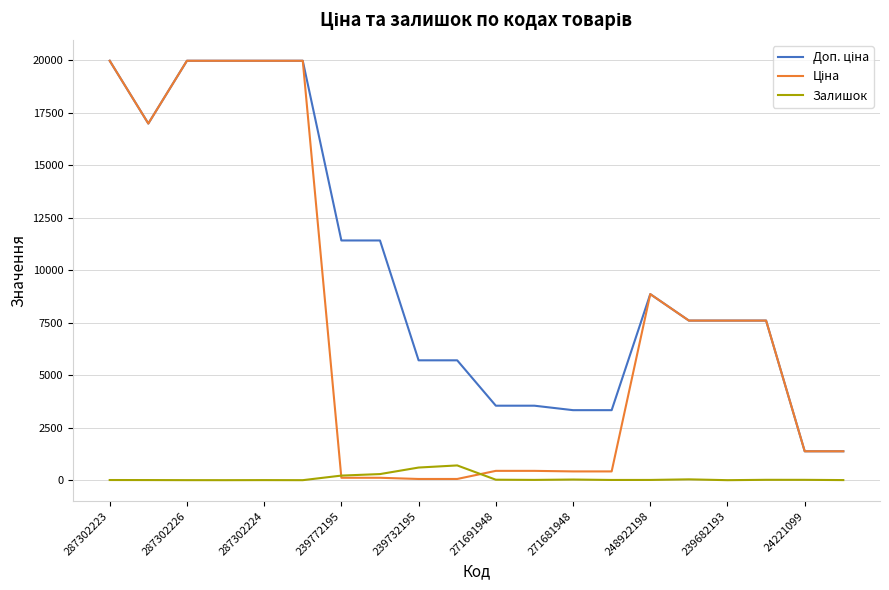

What is the maximum value shown in the chart?

19964.2